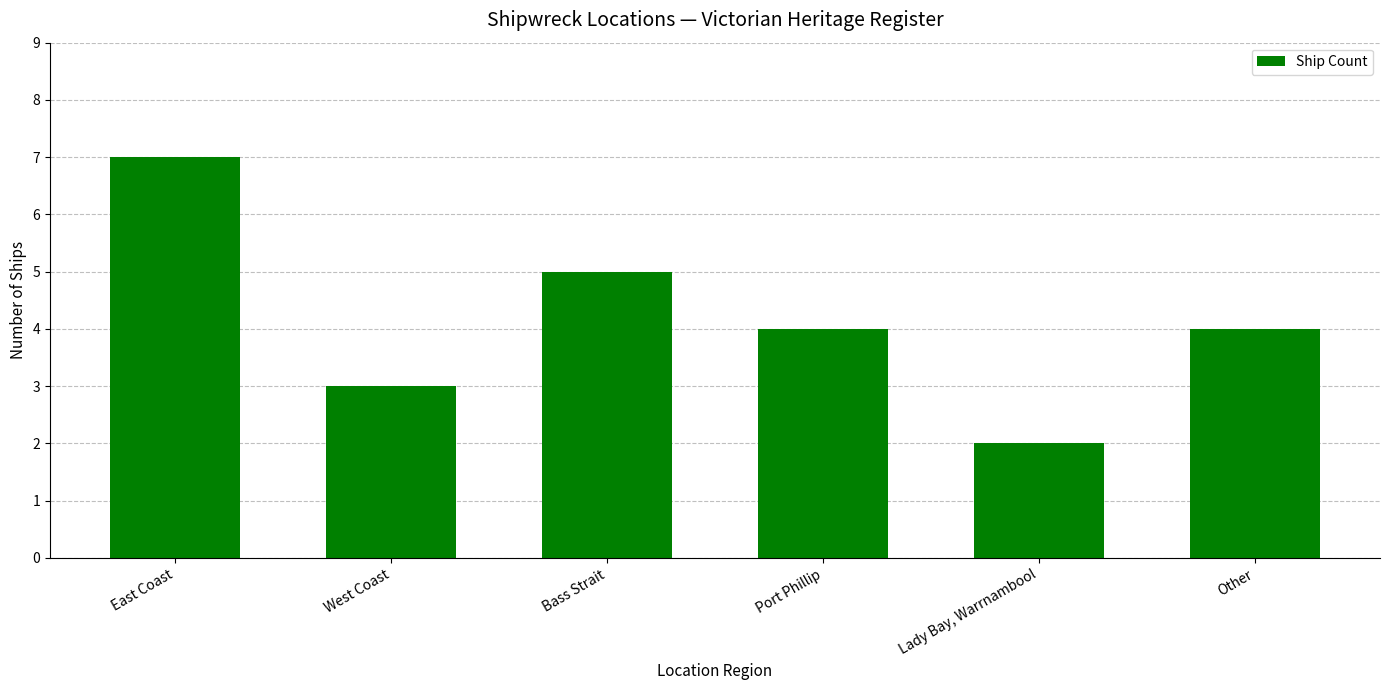

Approximately how many times larger is the value at Port Phillip compared to Bass Strait?

0.8